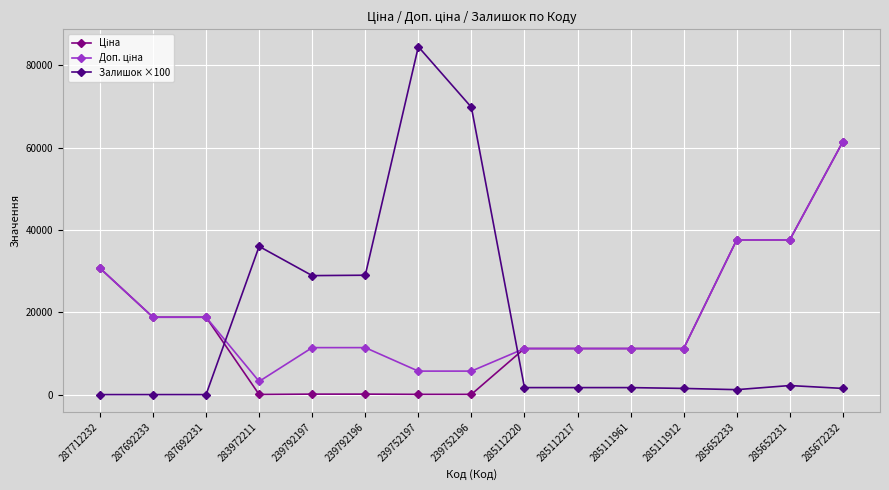

What is the highest value of the Залишок ×100 series?

84500.0